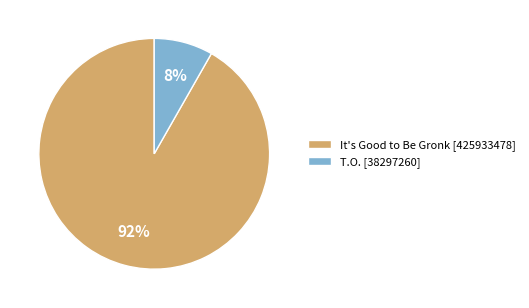

Is the sum of T.O. [38297260] and It's Good to Be Gronk [425933478] greater than half?

Yes